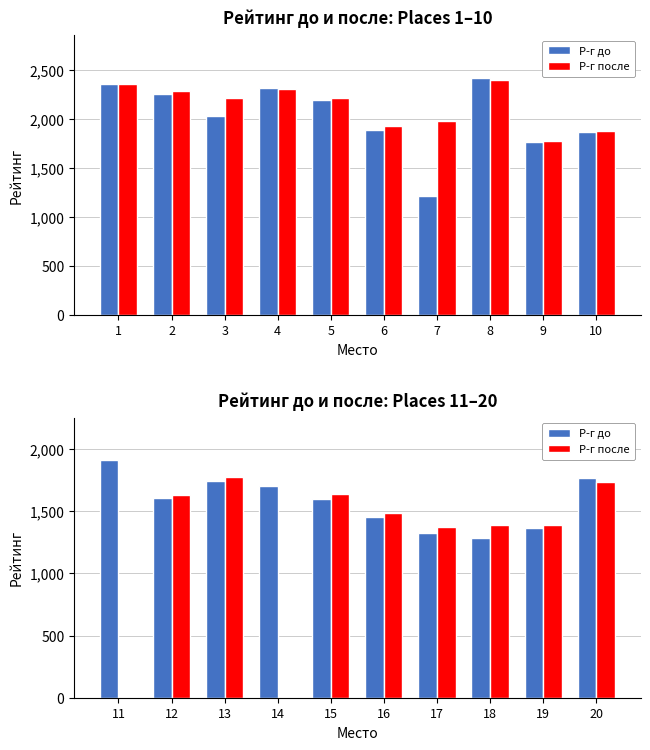

What are all the series names shown in the legend?

Р-г до, Р-г после